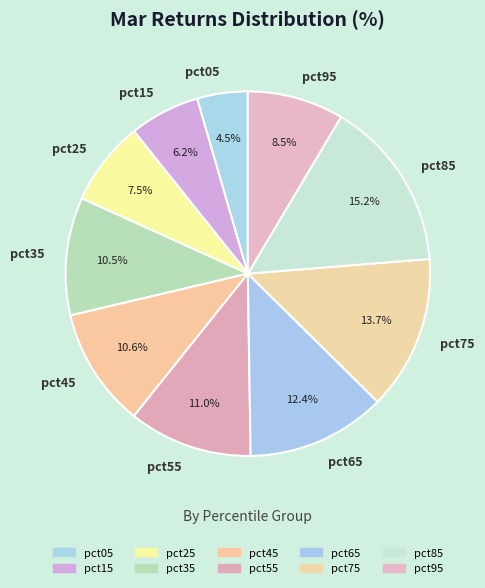

What is the total percentage of pct55 and pct25?

18.5%